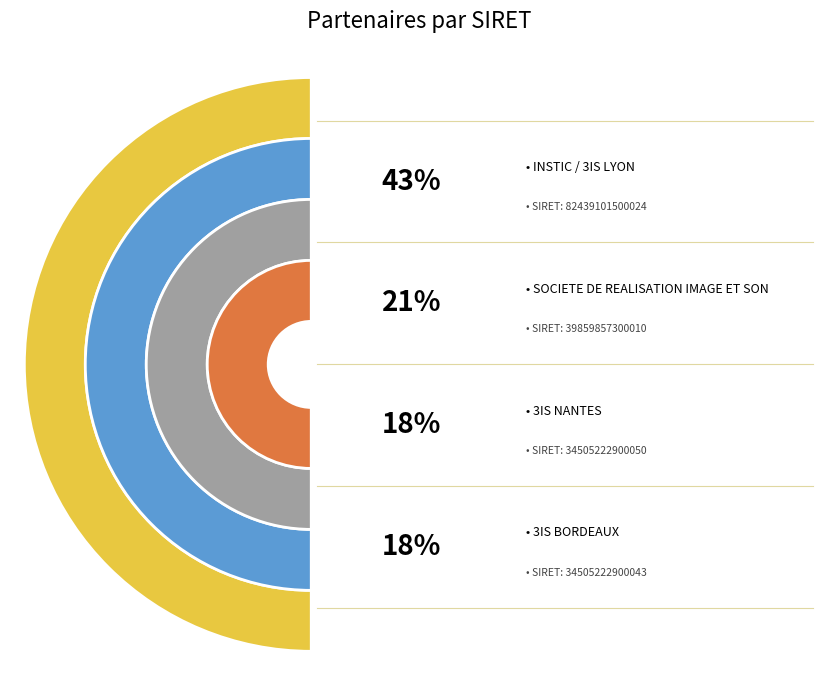

Is it true that 3IS BORDEAUX is 18% of the pie?

True